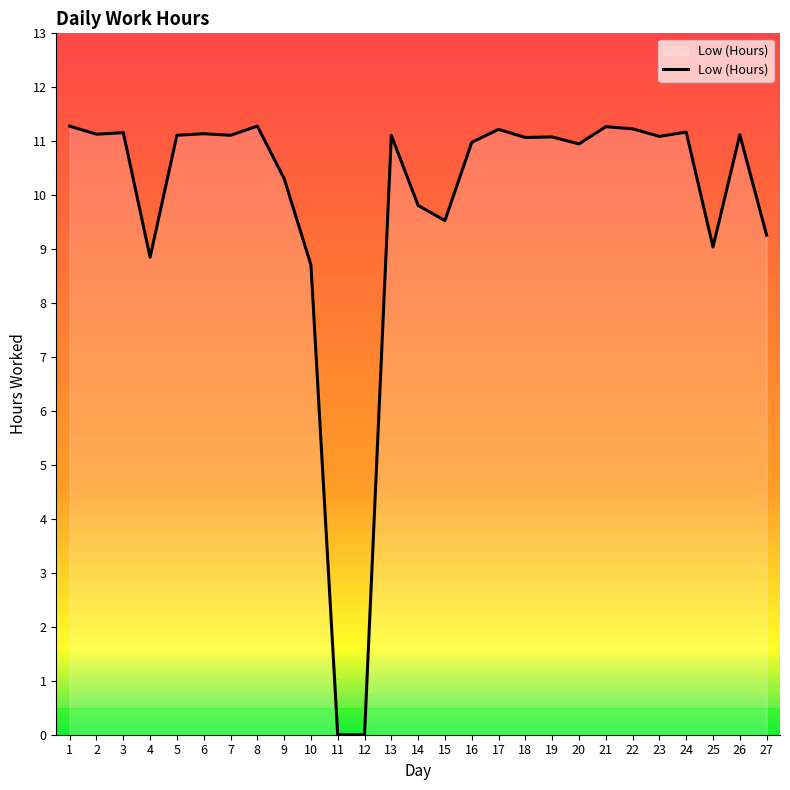

What is the sum of all values?

266.0